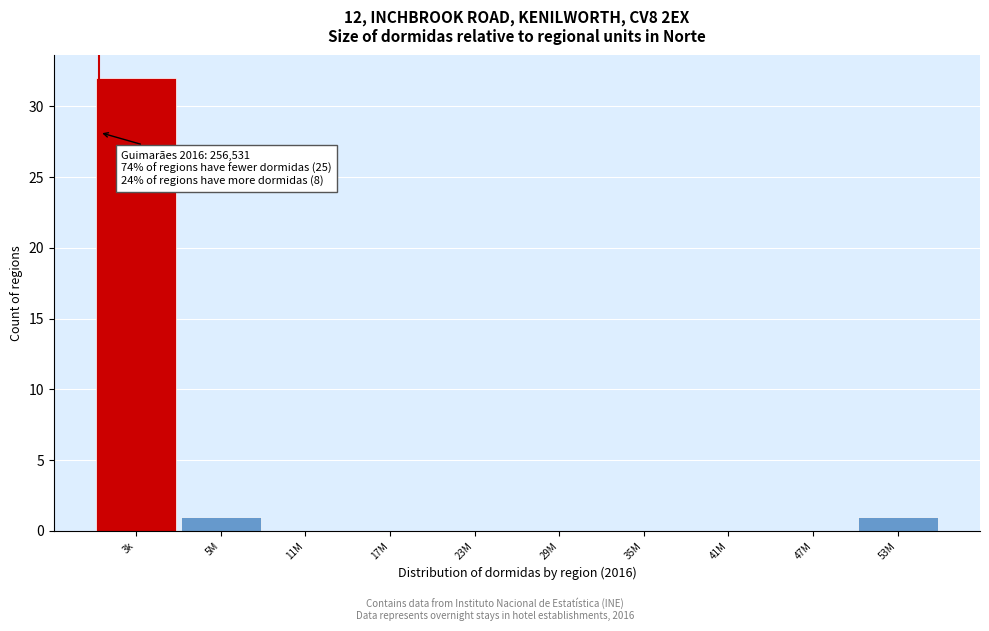

Reading left to right, transcribe all the data shown in this chart.

3k=32	5M=1	11M=0	17M=0	23M=0	29M=0	35M=0	41M=0	47M=0	53M=1